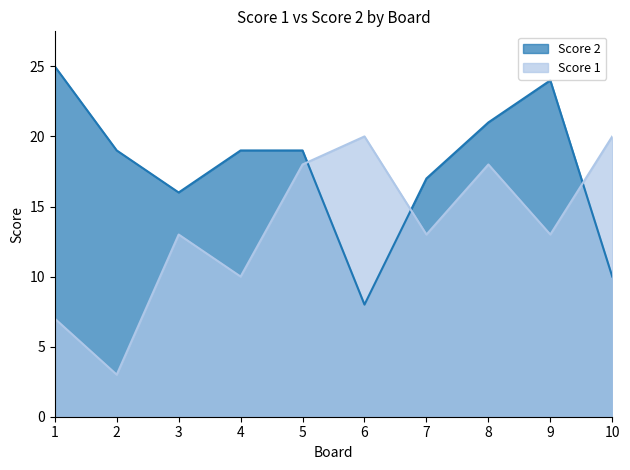

Does the chart display data point markers on the line(s)?

No